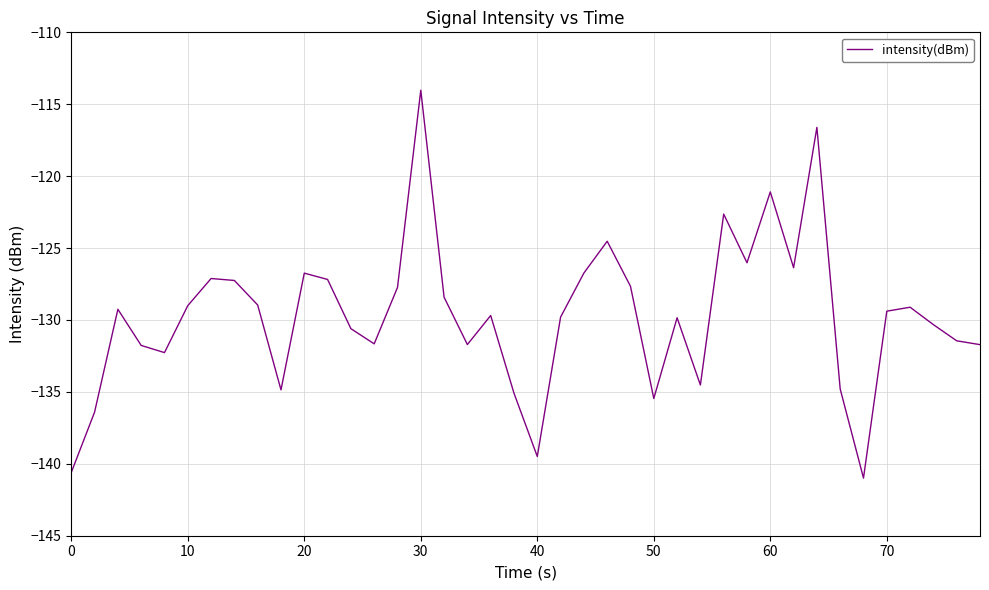

What is the difference between the maximum and minimum values?

27.0